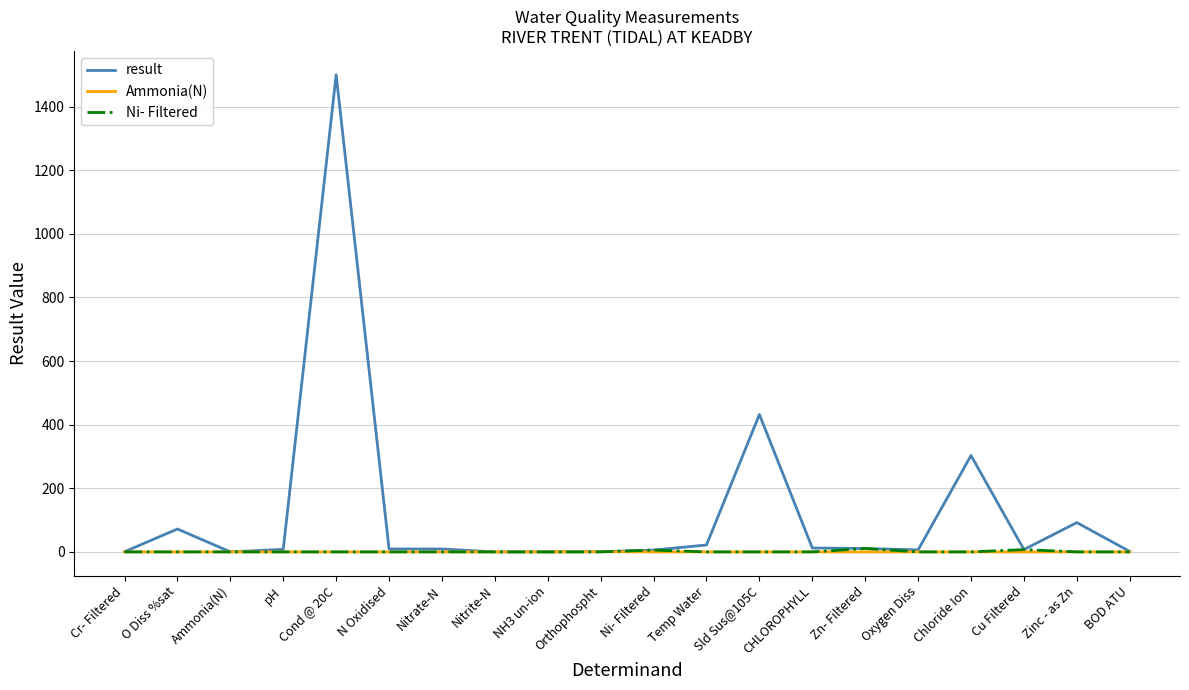

What value does the result series have at CHLOROPHYLL?

12.2